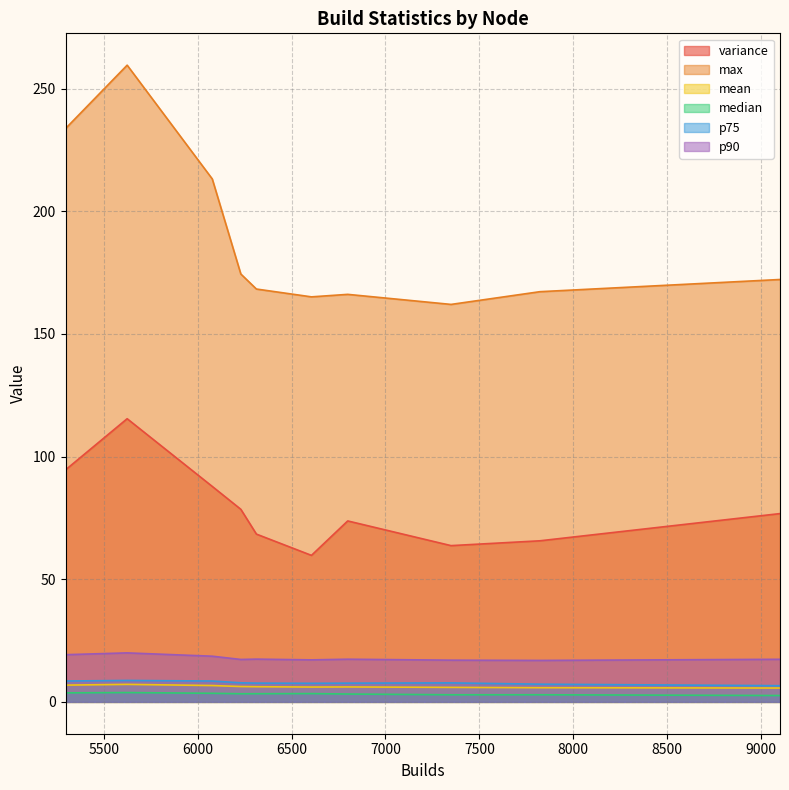

True or false: max and median cross at least once.

False